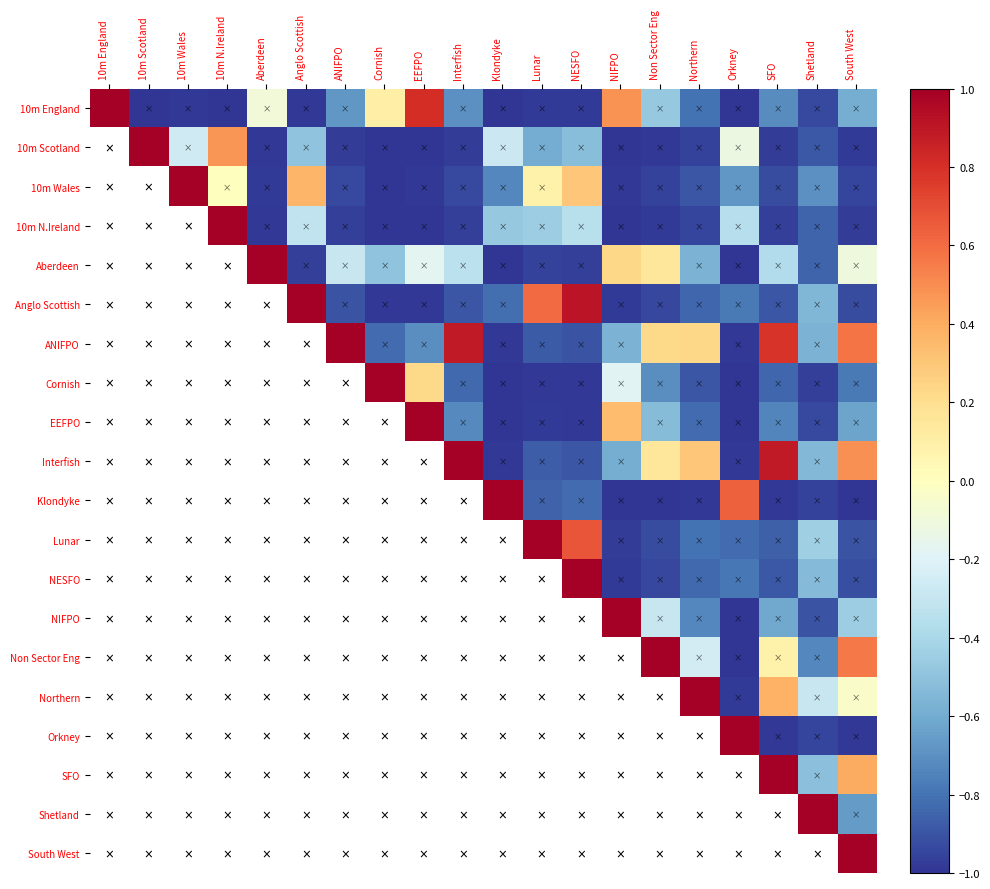

Is the value of Anglo Scottish at Aberdeen greater than the value of Non Sector Eng at SFO?

No